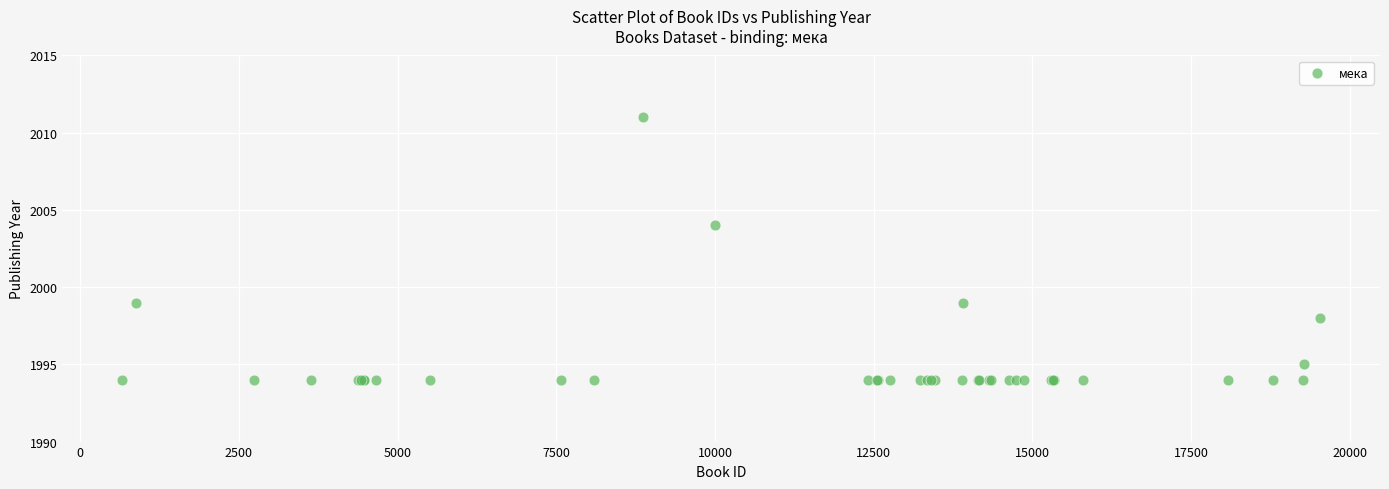

What Y value in the scatter plot is closest to 2002?

2004